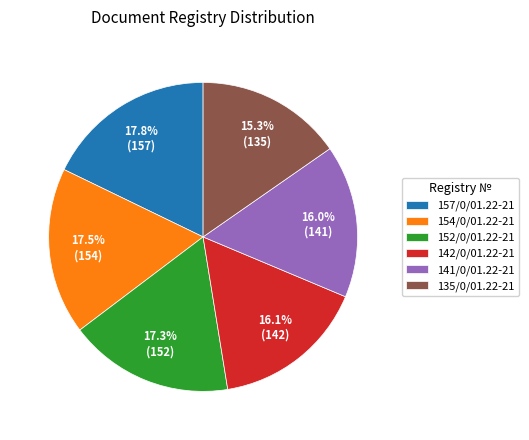

How many slices are in this pie chart?

6